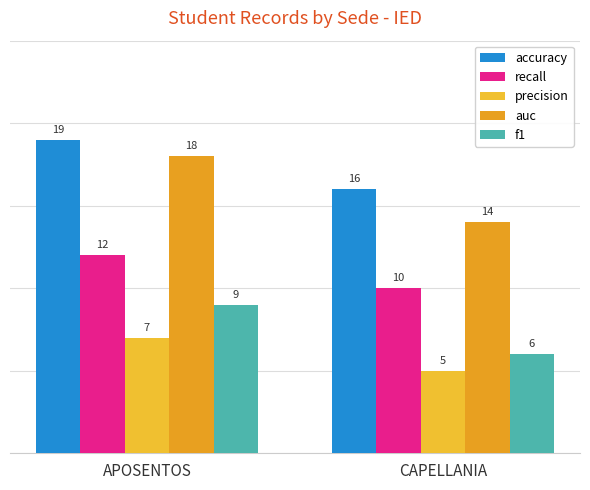

At how many categories does at least one series exceed 5?

2